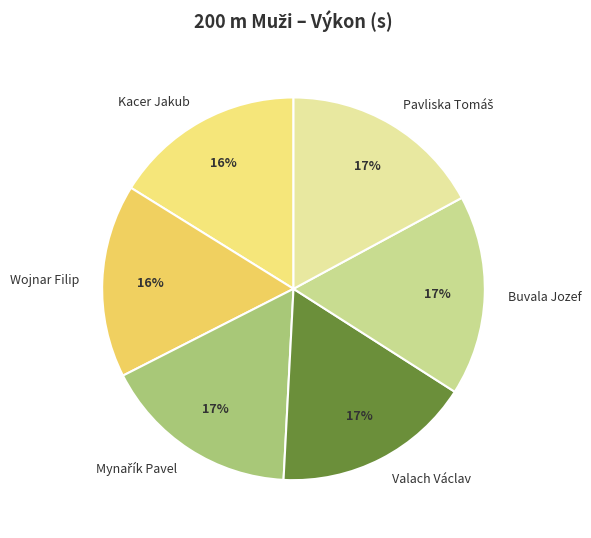

True or false: Kacer Jakub accounts for 21% of the total.

False